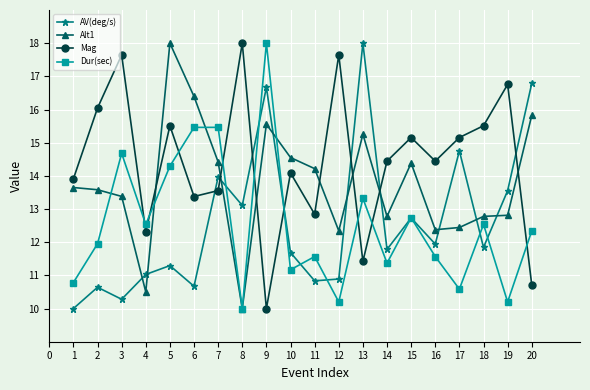

At how many categories does at least one series exceed 10?

20